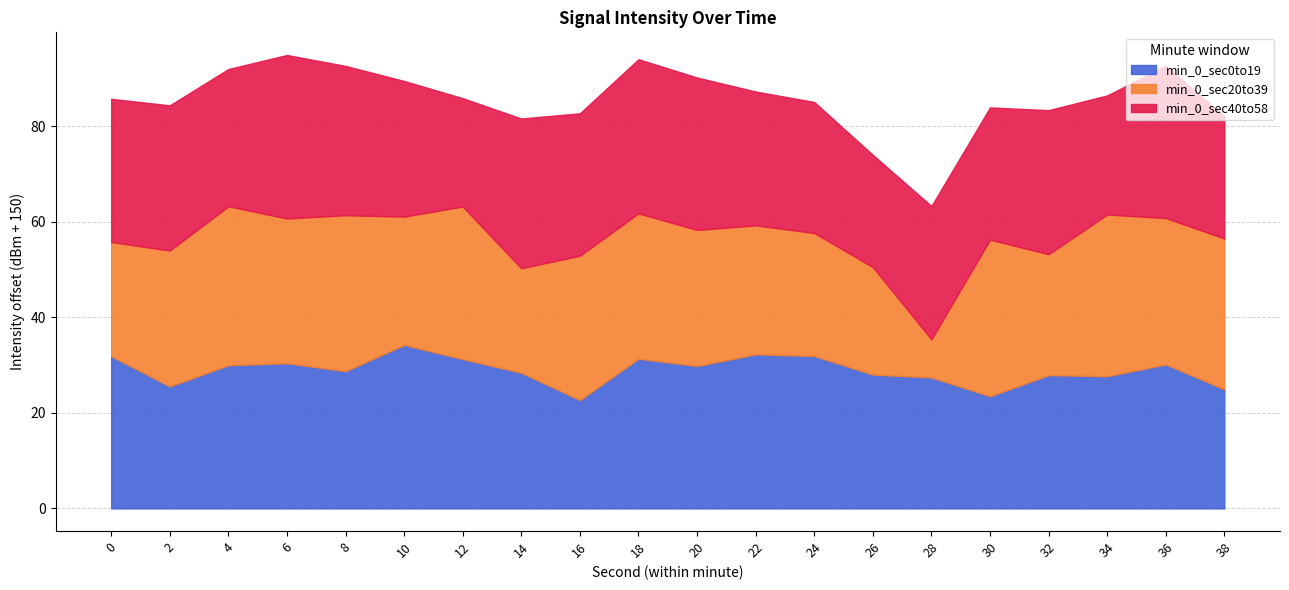

What is the average value?

-121.1